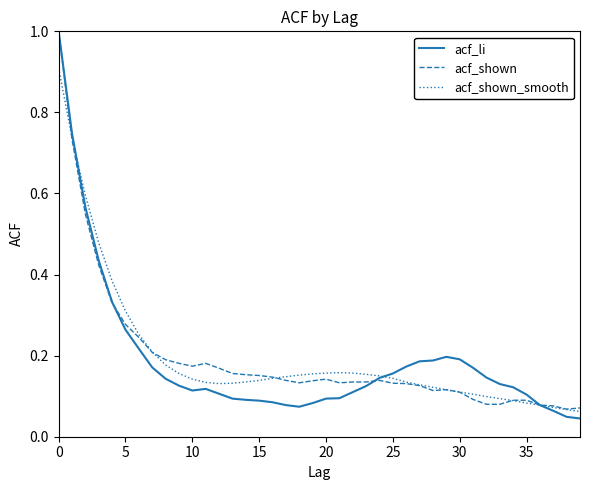

Which series has the largest range (max minus min)?

acf_li